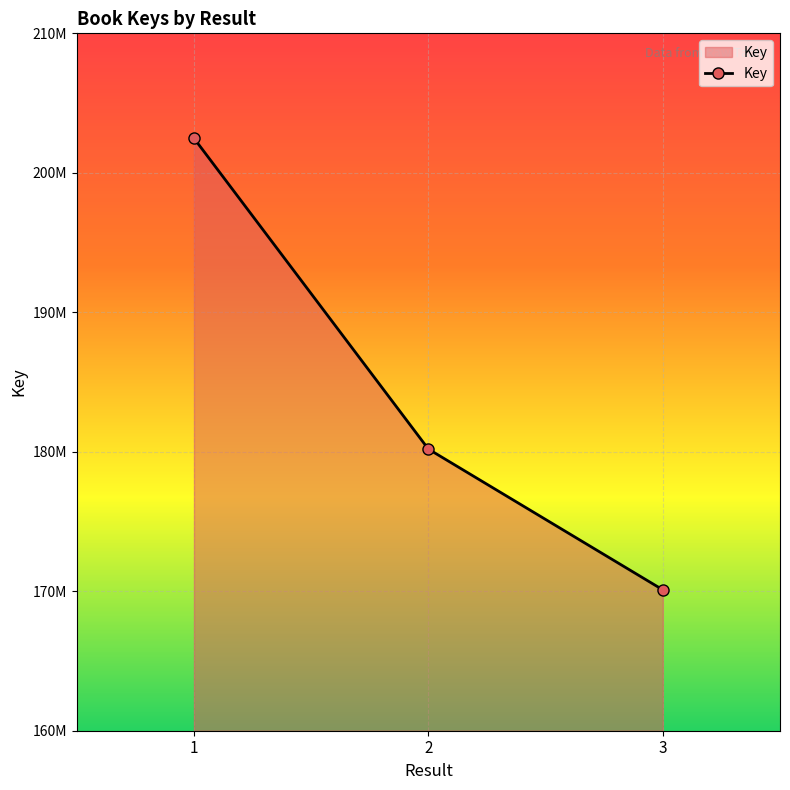

What is the sum of all values?

552770941